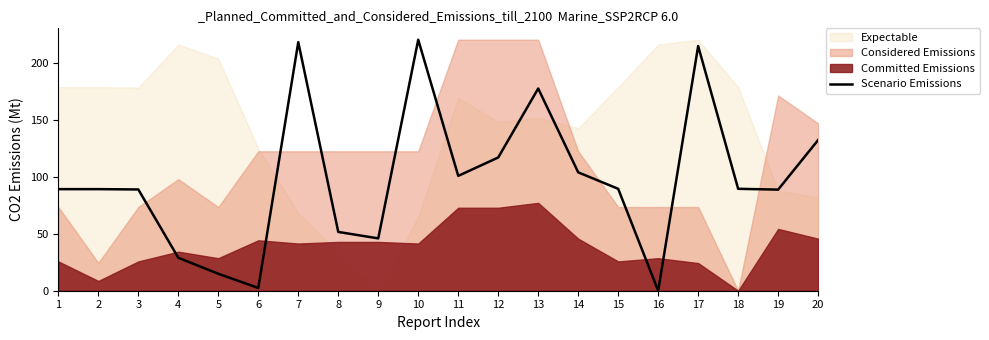

Approximately how many times larger is the value at 1 compared to 9?

1.9